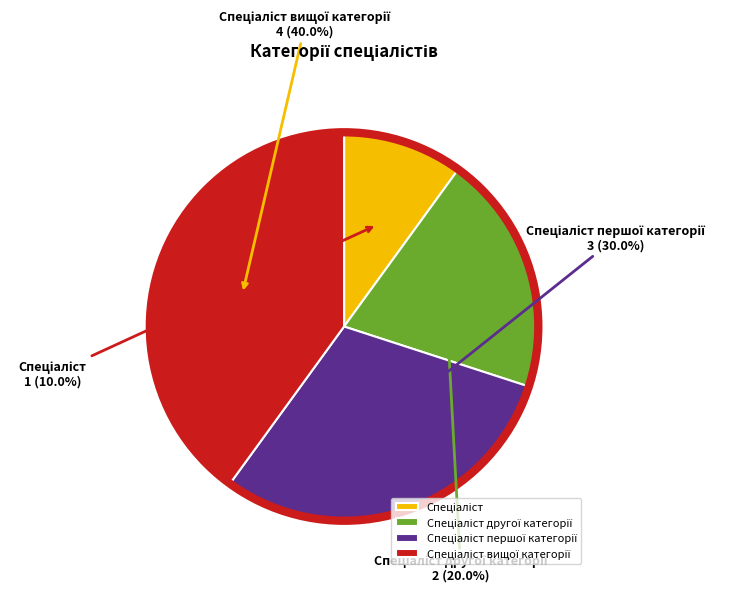

Does any single category account for the majority?

No